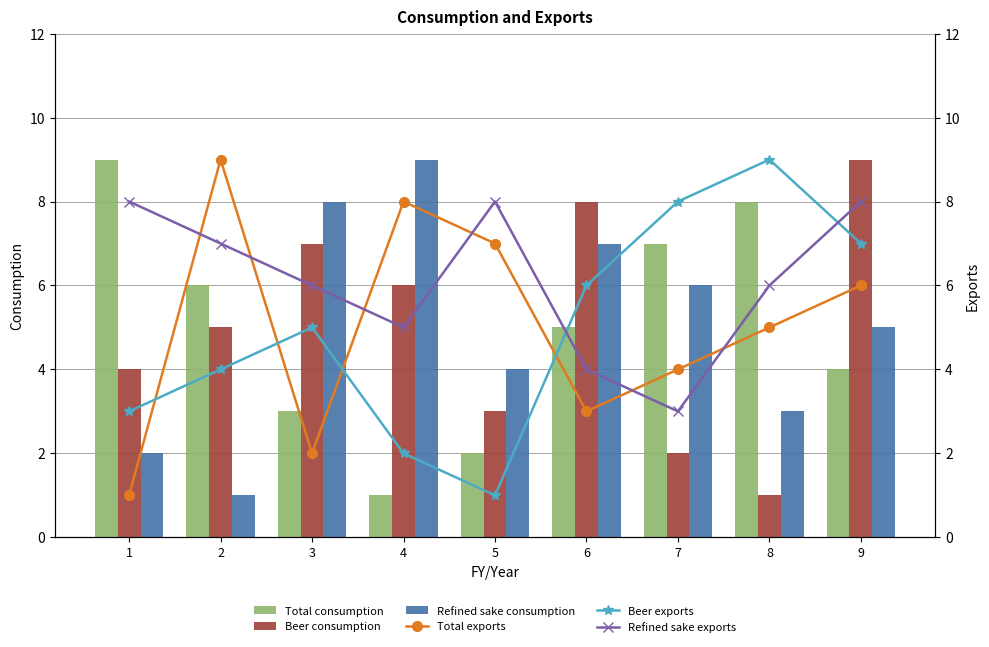

What is the difference between the Beer consumption values at 1 and 4?

2